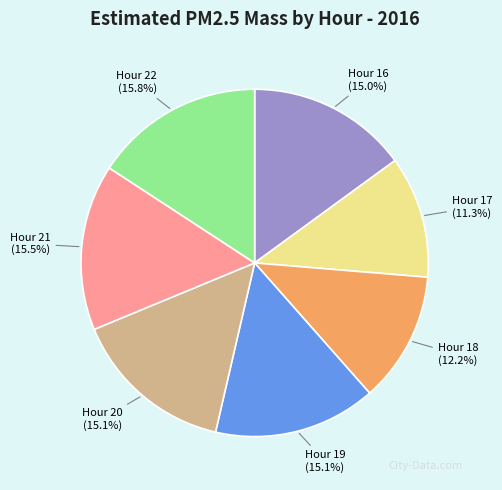

Is there any slice that represents more than half of the pie?

No